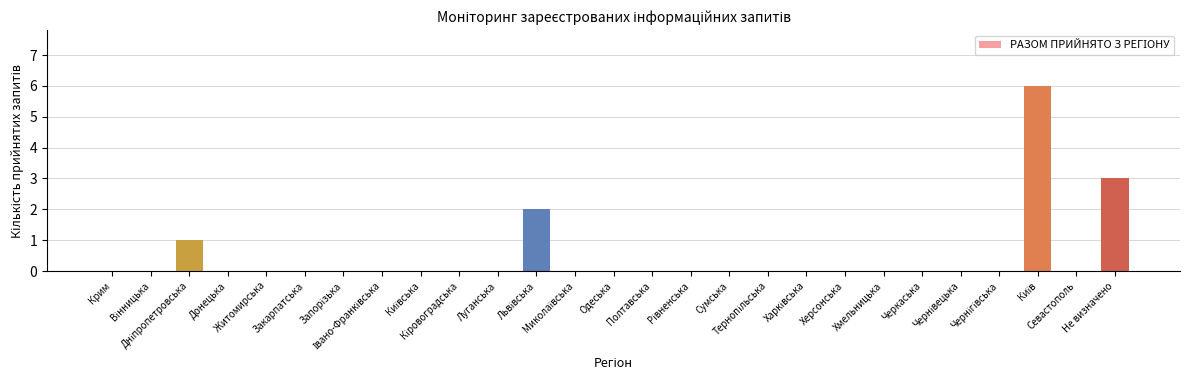

Count the number of categories in the chart.

27